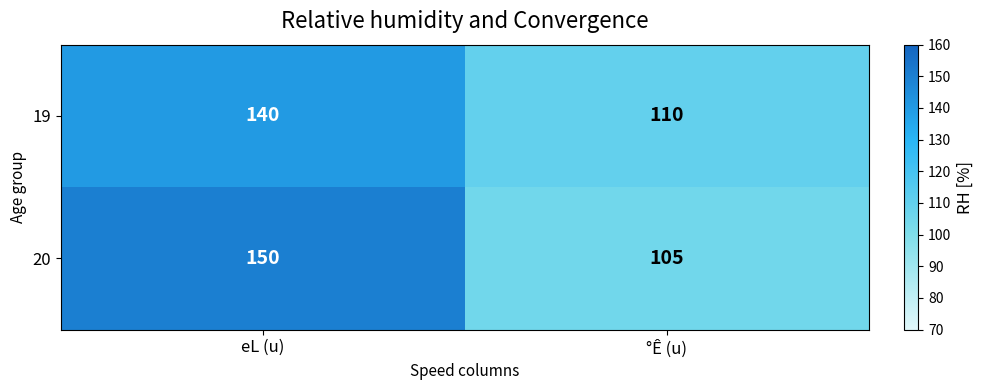

Rank the series by their maximum value, from highest to lowest.

20, 19